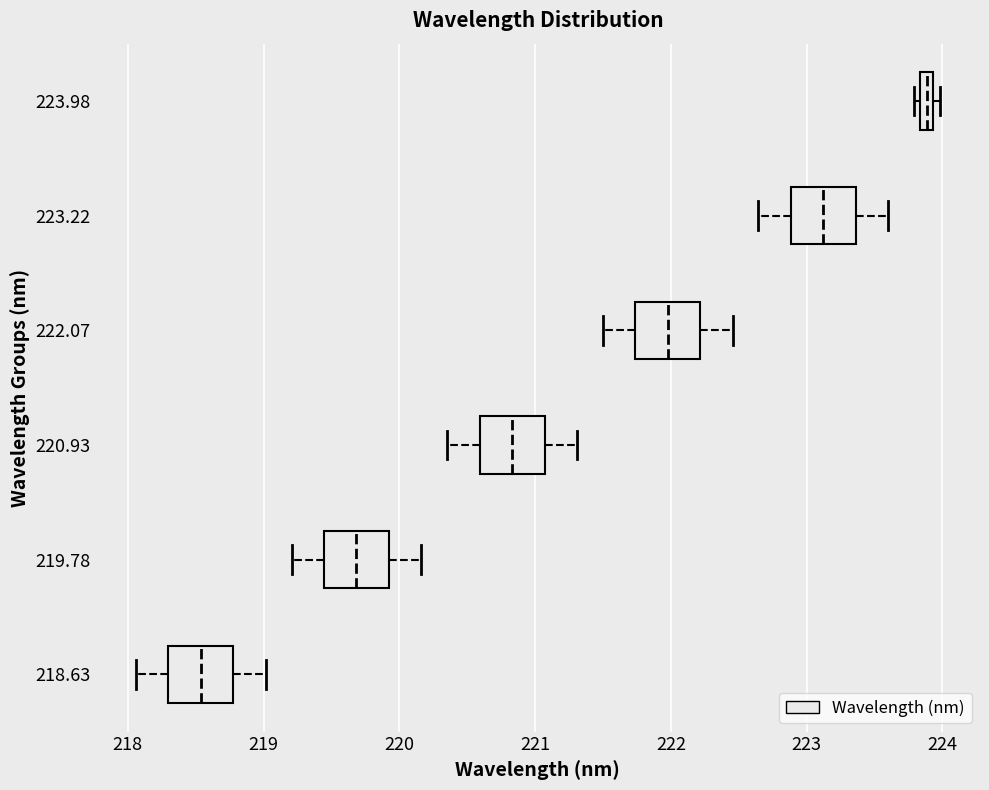

Which box's median line is the furthest to the left?

218.63